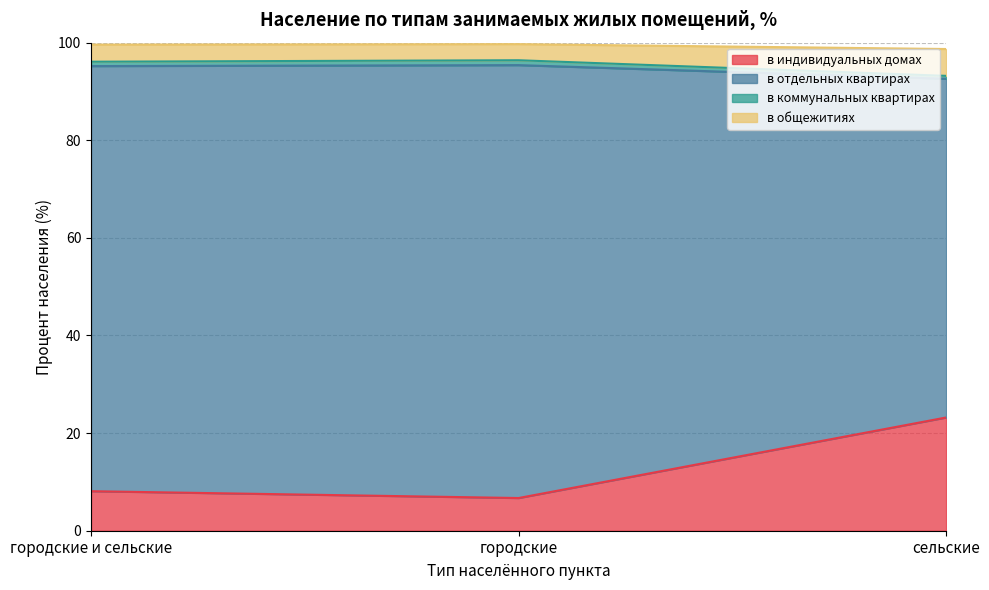

What is the maximum value for в индивидуальных домах?

23.2